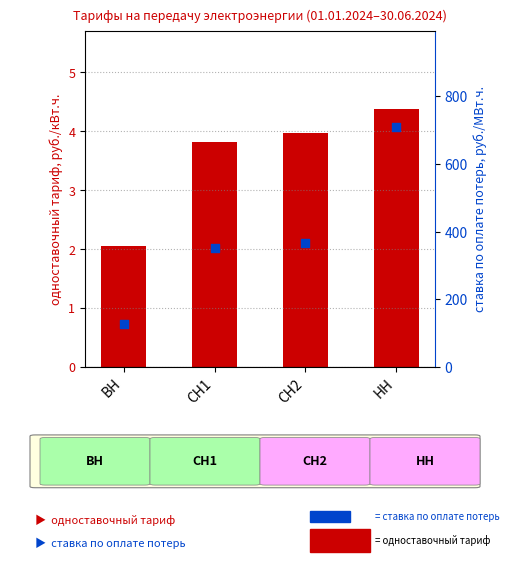

What are all the series names shown in the legend?

одноставочный тариф, ставка по оплате потерь